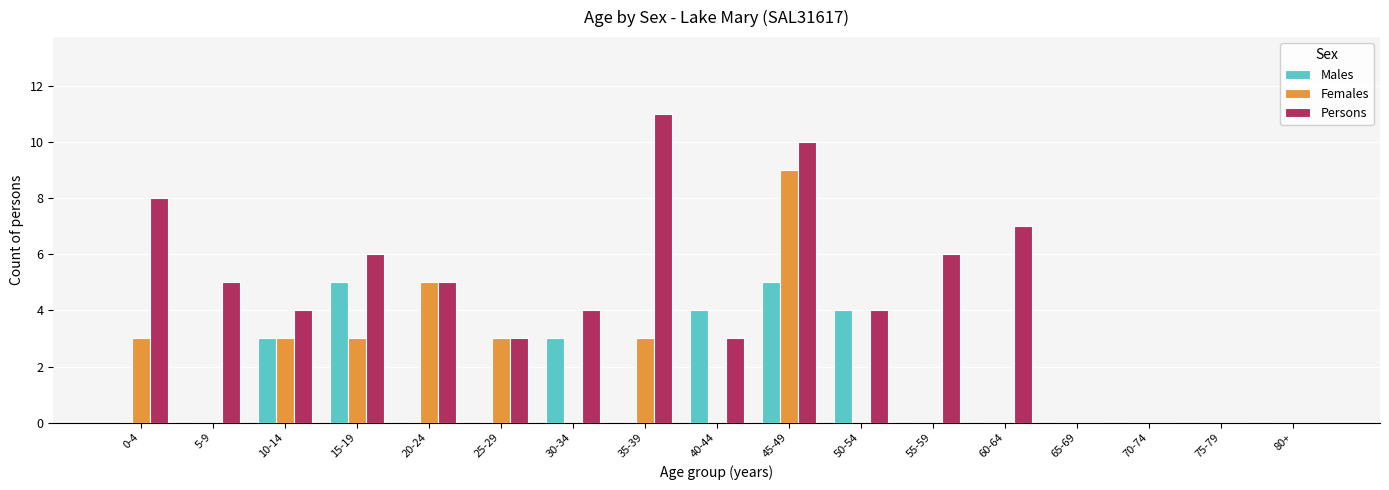

How many groups of bars are there?

17